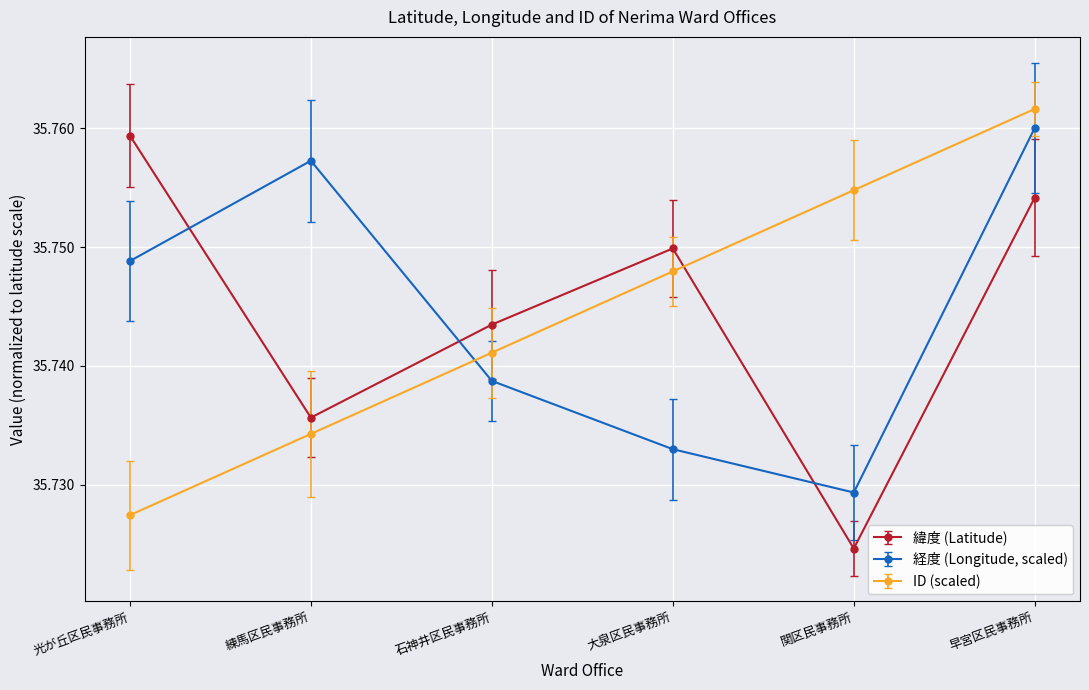

Which series ends up on top after the final intersection of 緯度 (Latitude) and ID (scaled)?

ID (scaled)